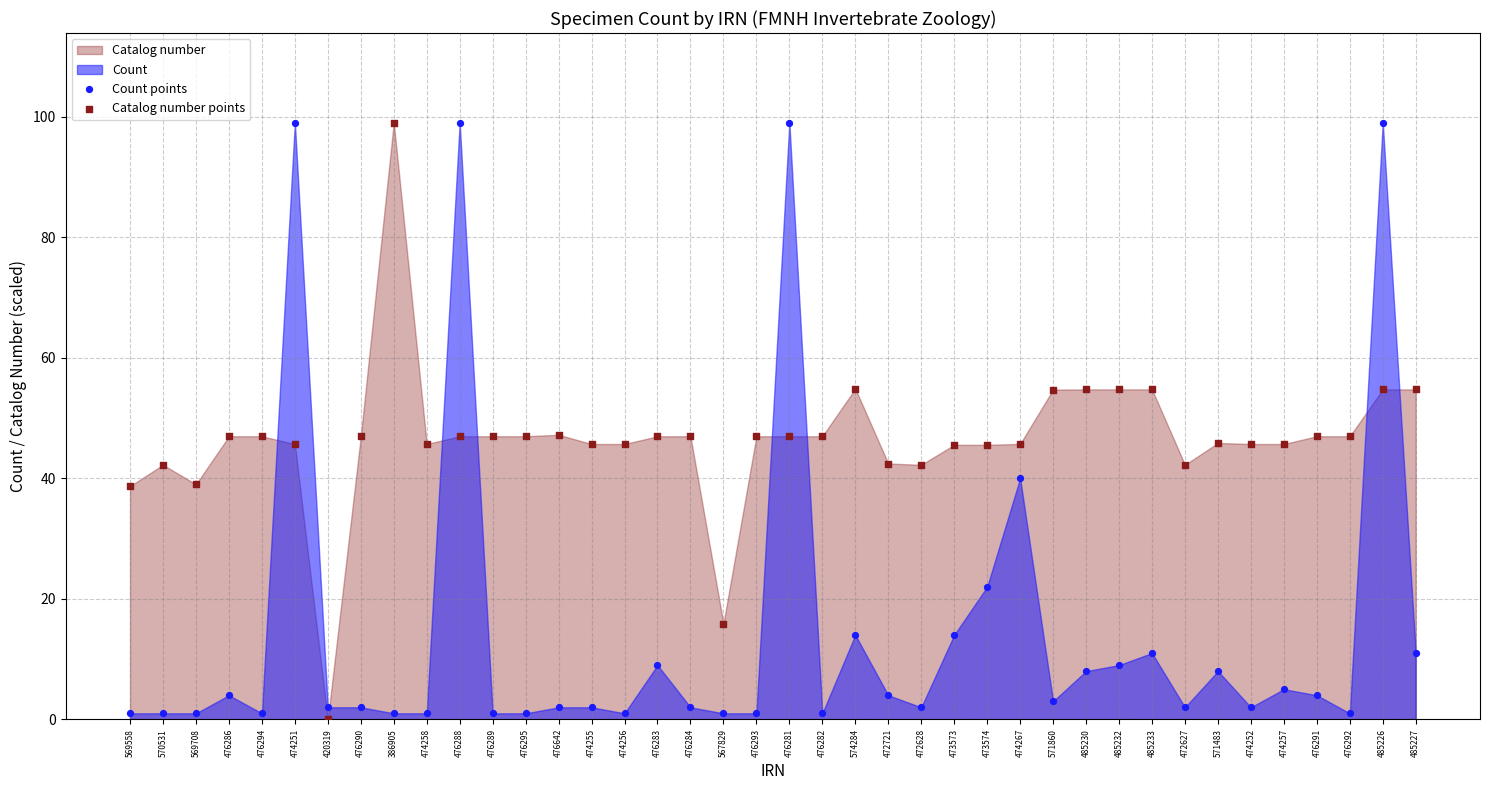

Across all data points, what is the range of Y values (max minus min)?

99.0